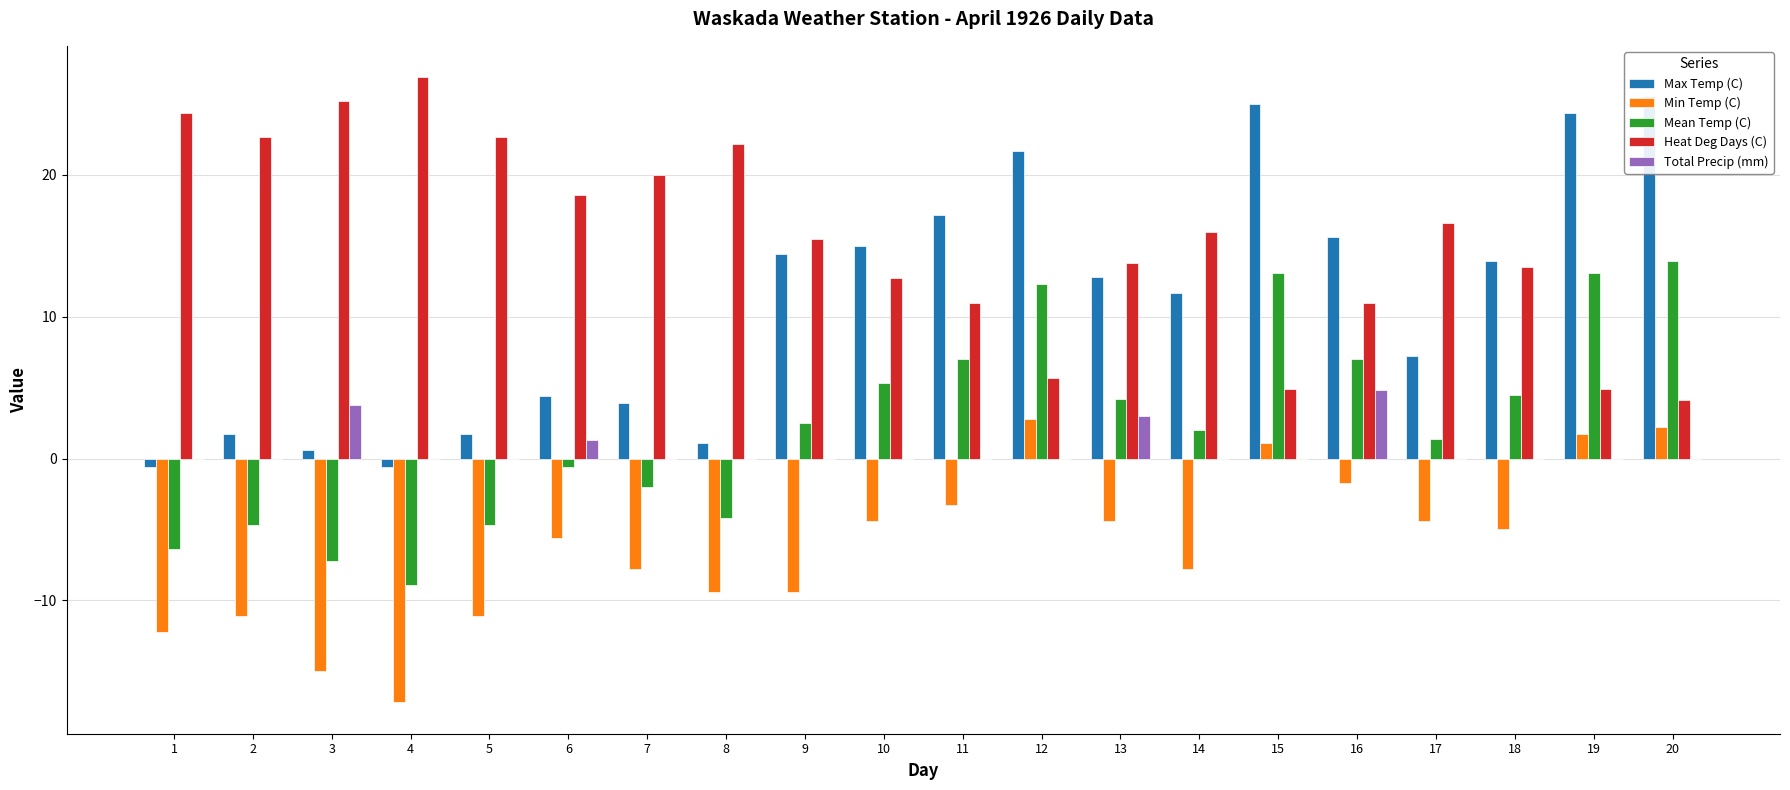

What is the difference between the second highest and minimum values in the Max Temp (C) series?

25.6